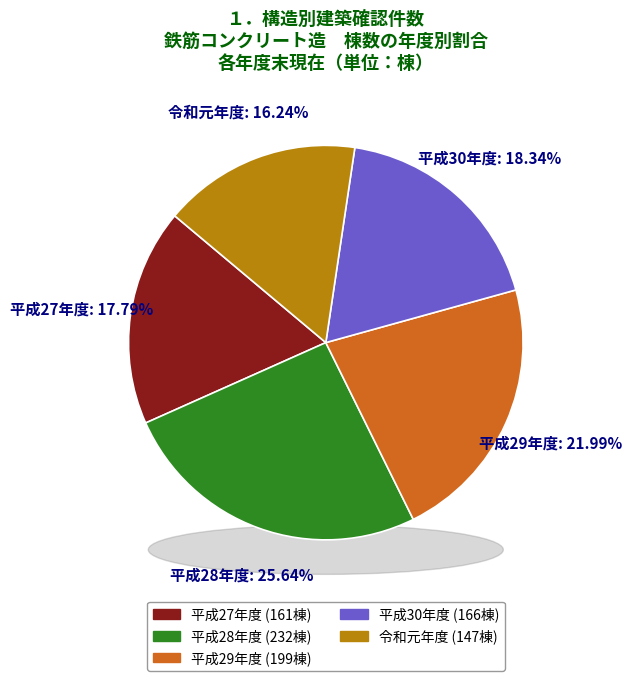

Which slice is the largest?

平成28年度